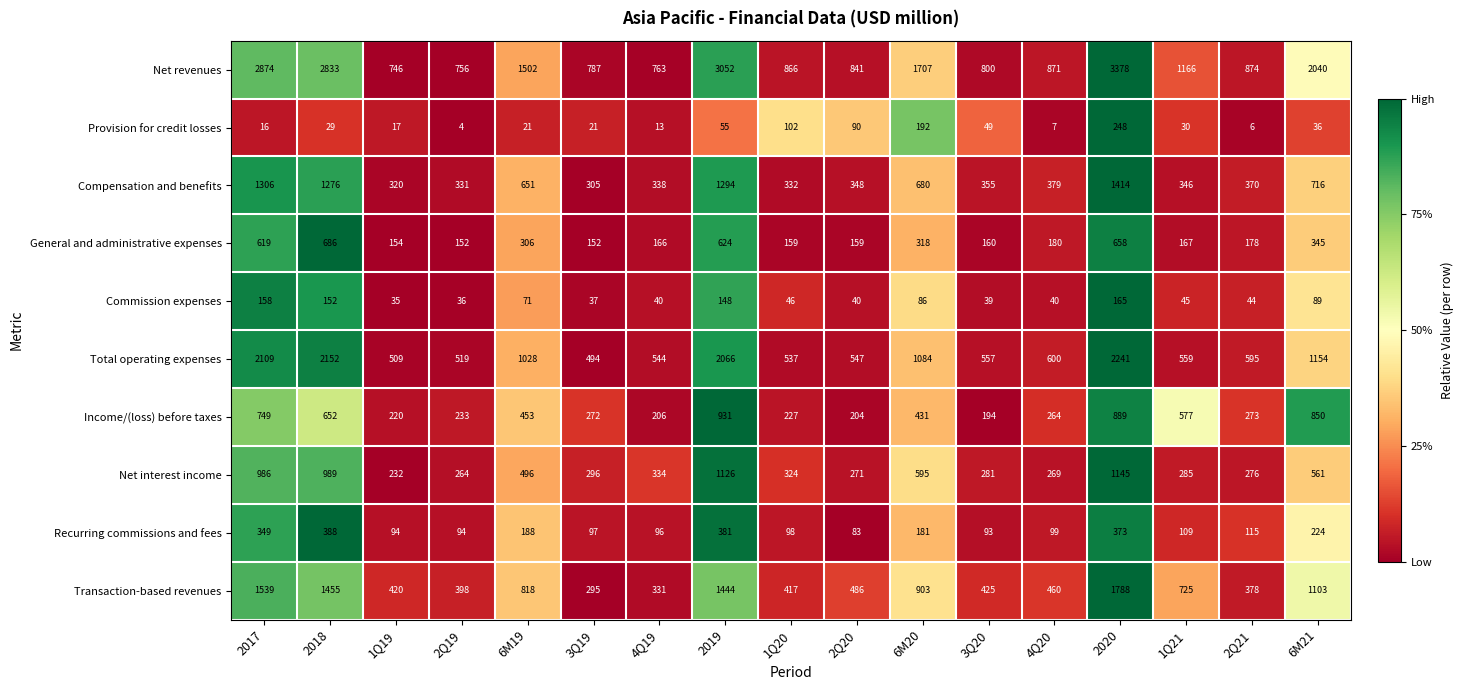

The Total operating expenses series shows 537 at 1Q20. True or false?

True